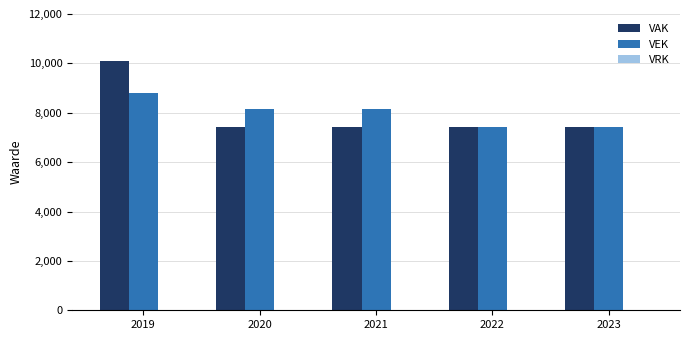

What is the sum of the VAK values at 2023 and 2021?

14830